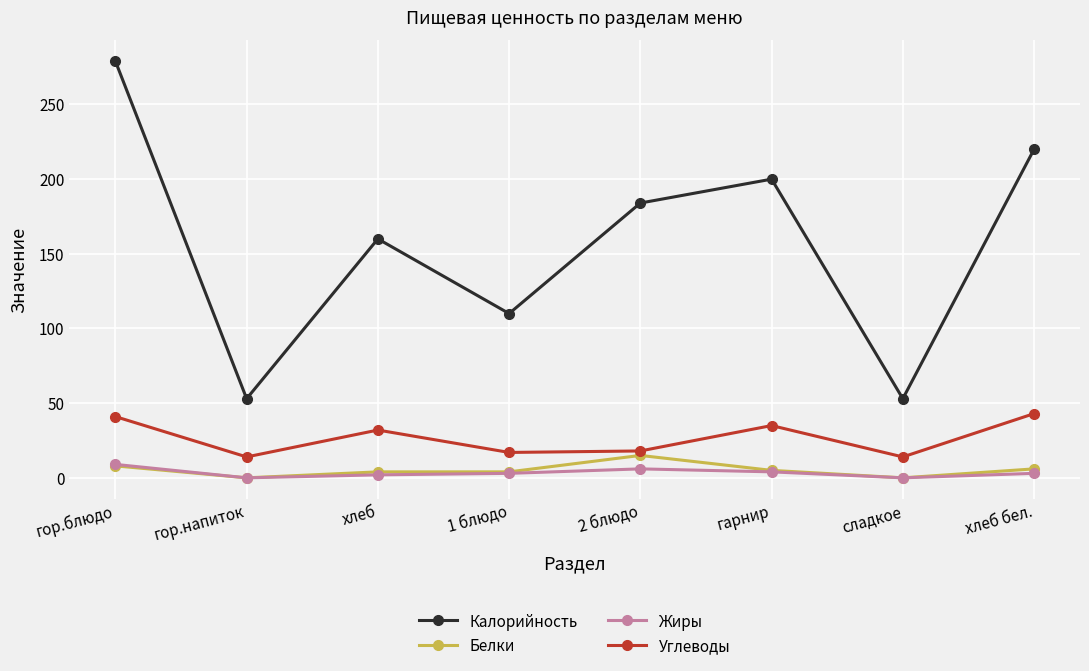

What is the approximate value of Белки at 2 блюдо, to the nearest 10?

20